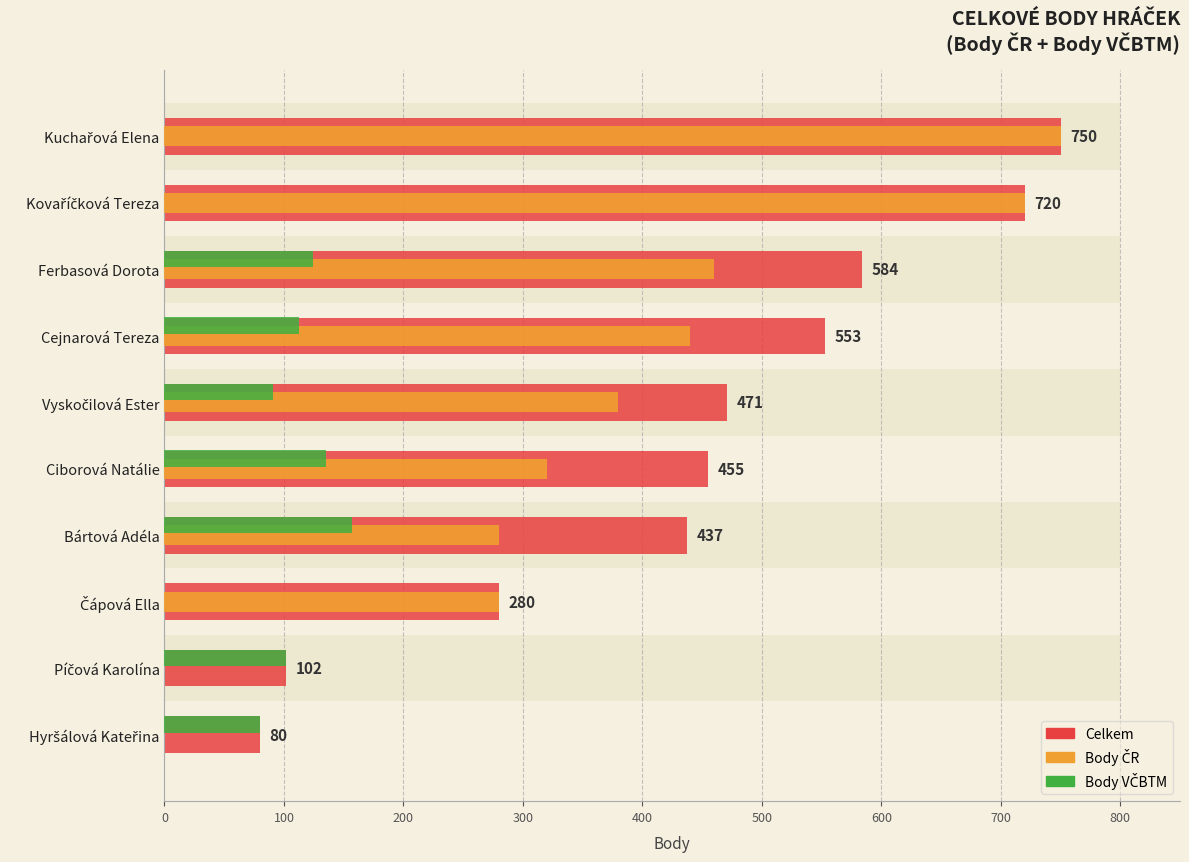

Which series changed the most between Ferbasová Dorota and Cejnarová Tereza?

Celkem